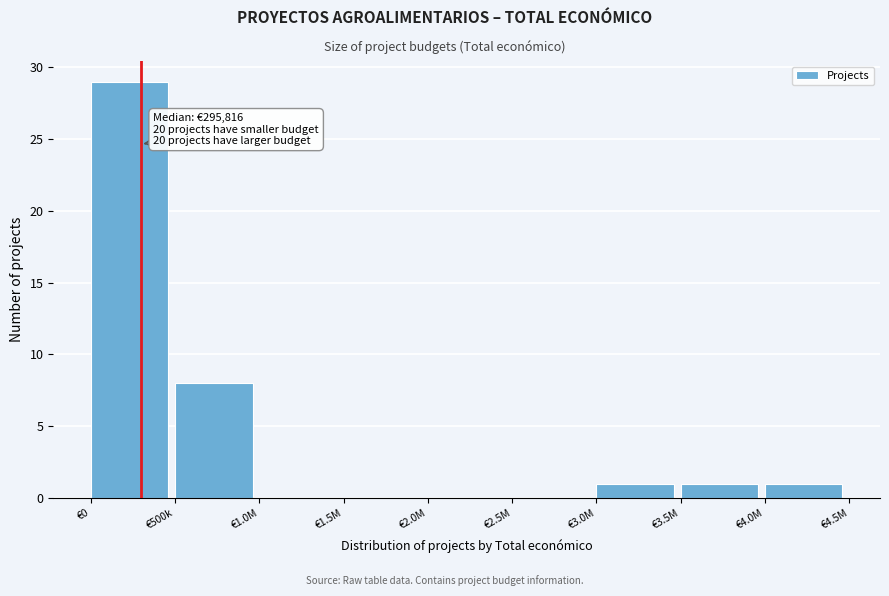

Reading left to right, list all the values displayed in this chart.

€0=29	€500k=8	€1.0M=0	€1.5M=0	€2.0M=0	€2.5M=0	€3.0M=1	€3.5M=1	€4.0M=1